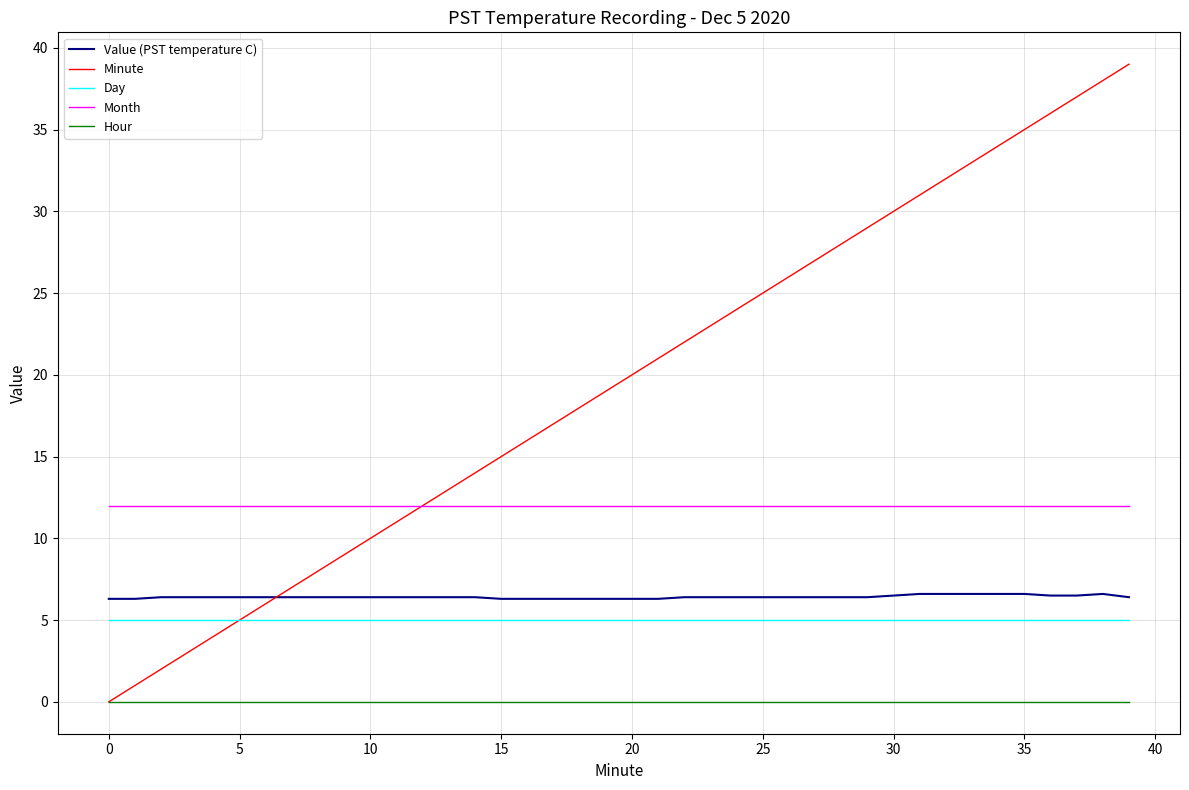

What are all the series names shown in the legend?

Value (PST temperature C), Minute, Day, Month, Hour